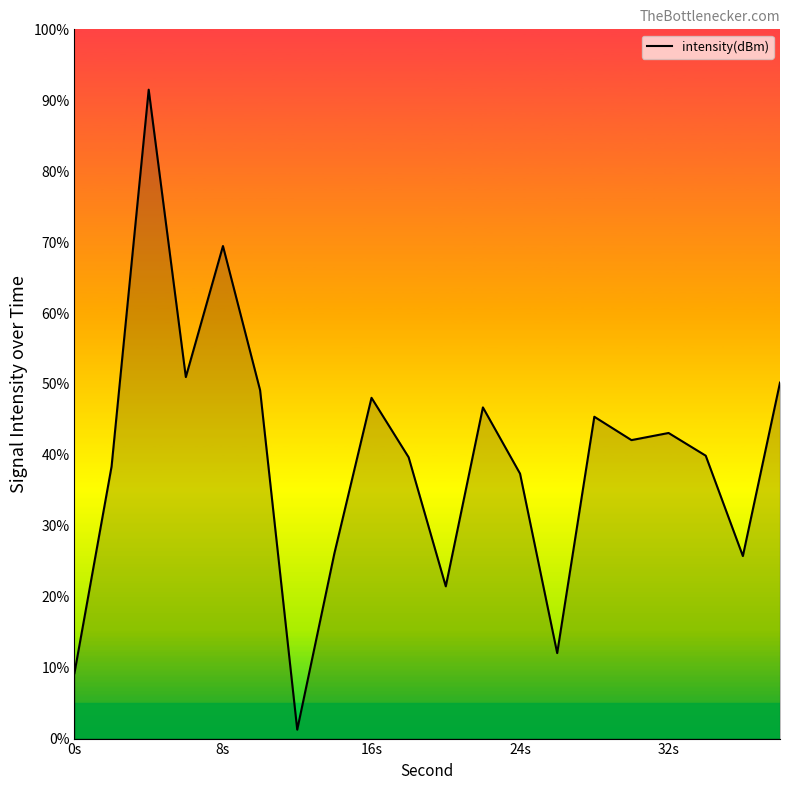

What is the maximum value shown in the chart?

91.5